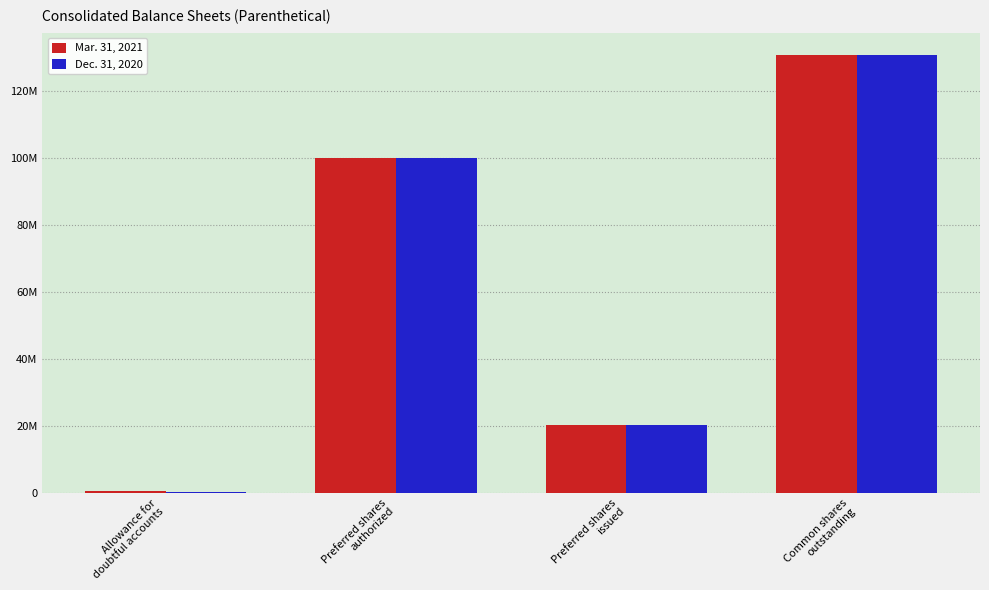

List the series in order of their overall mean, highest first.

Mar. 31, 2021, Dec. 31, 2020